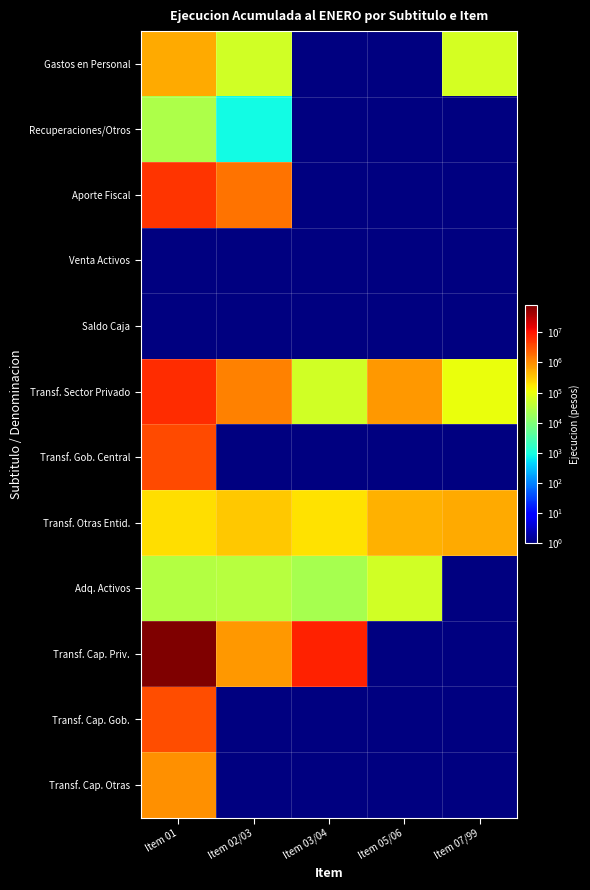

Rank the categories by Transf. Gob. Central value from highest to lowest.

Item 01, Item 02/03, Item 03/04, Item 05/06, Item 07/99